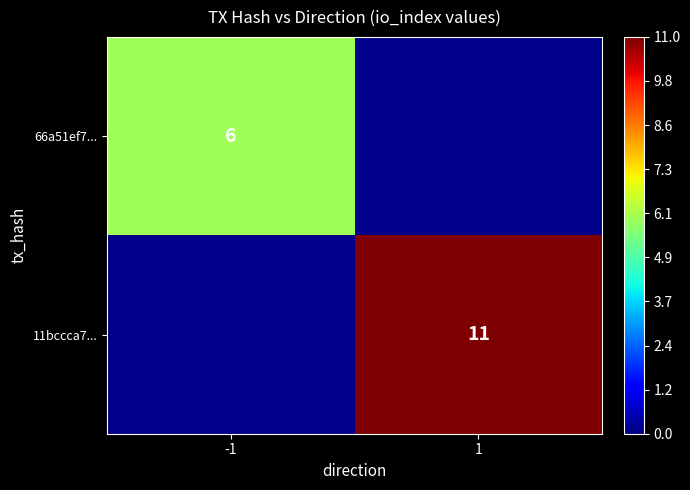

The 66a51ef7... series shows 6 at -1. True or false?

True